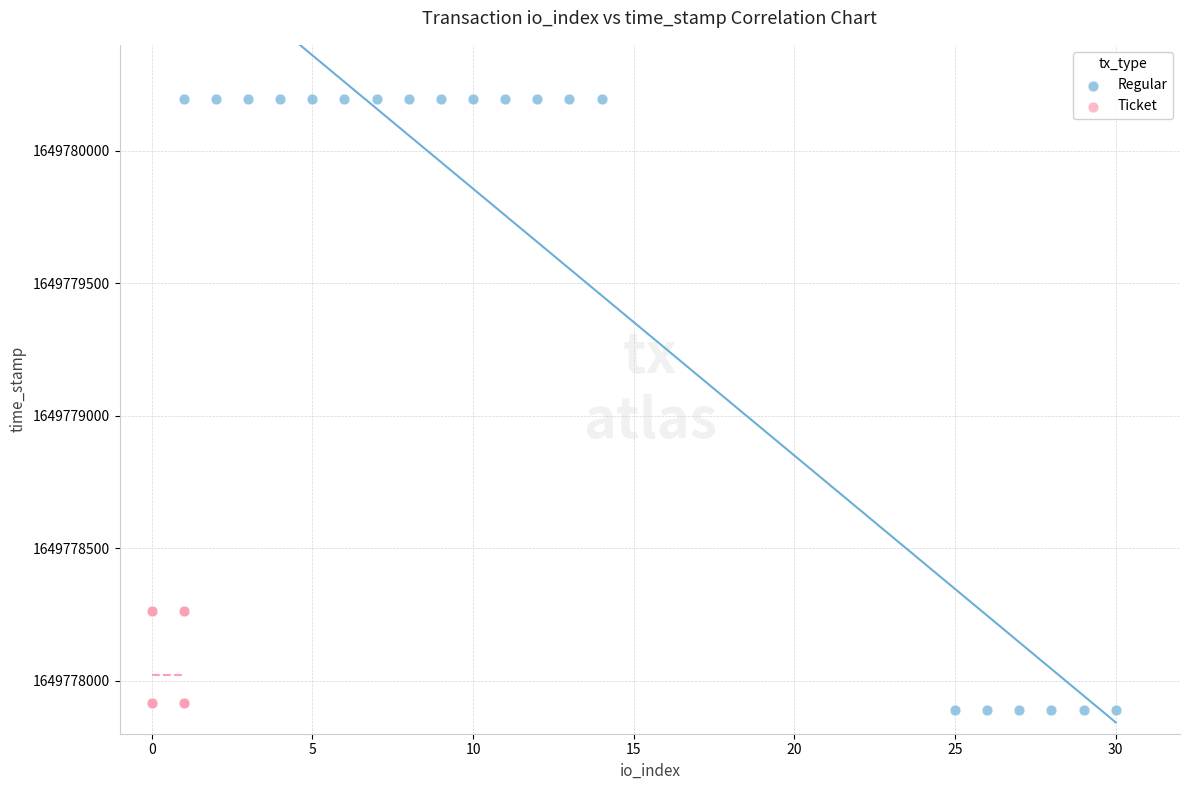

Which series has the widest spread of Y values?

Regular